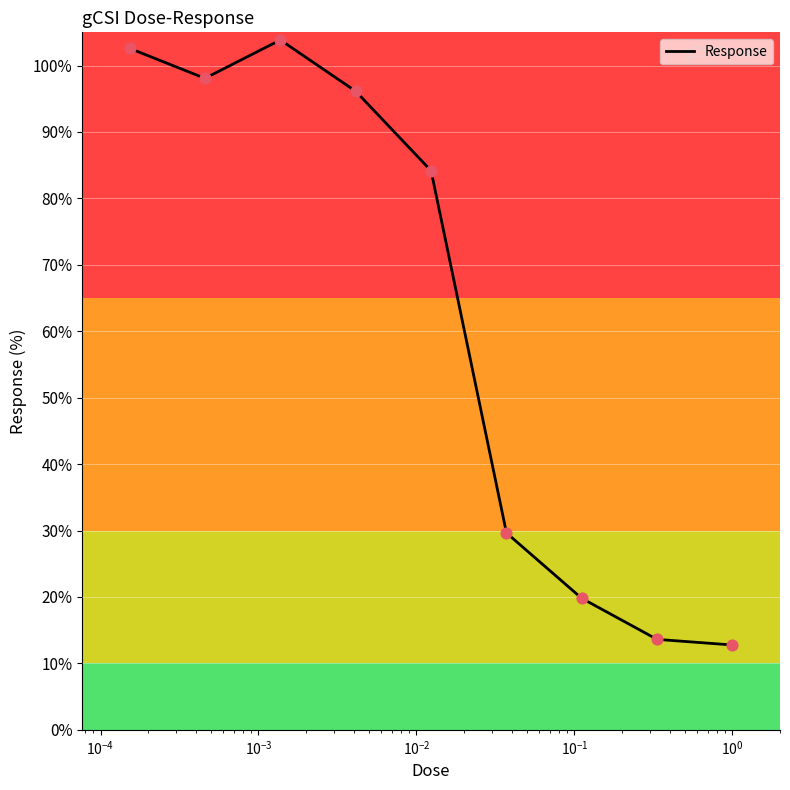

What is the minimum value shown in the chart?

12.8